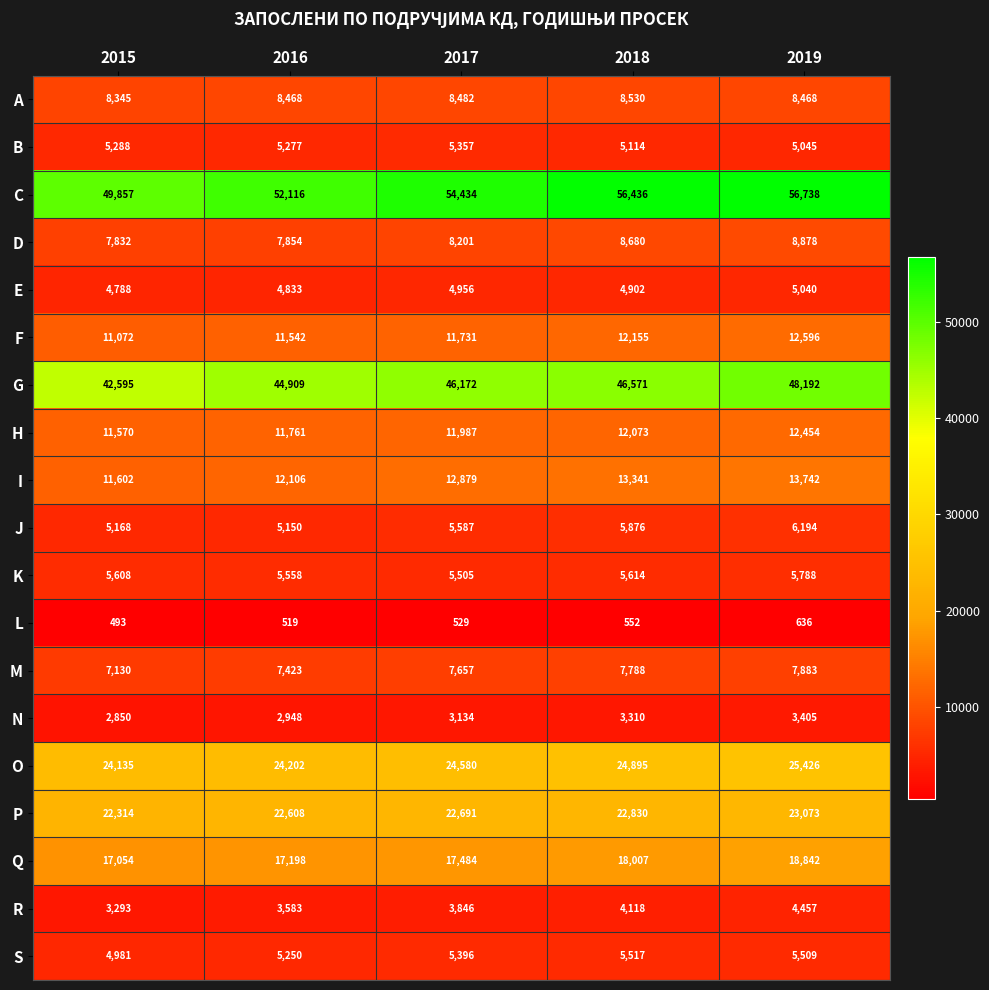

Rank the categories by P value from highest to lowest.

2019, 2018, 2017, 2016, 2015